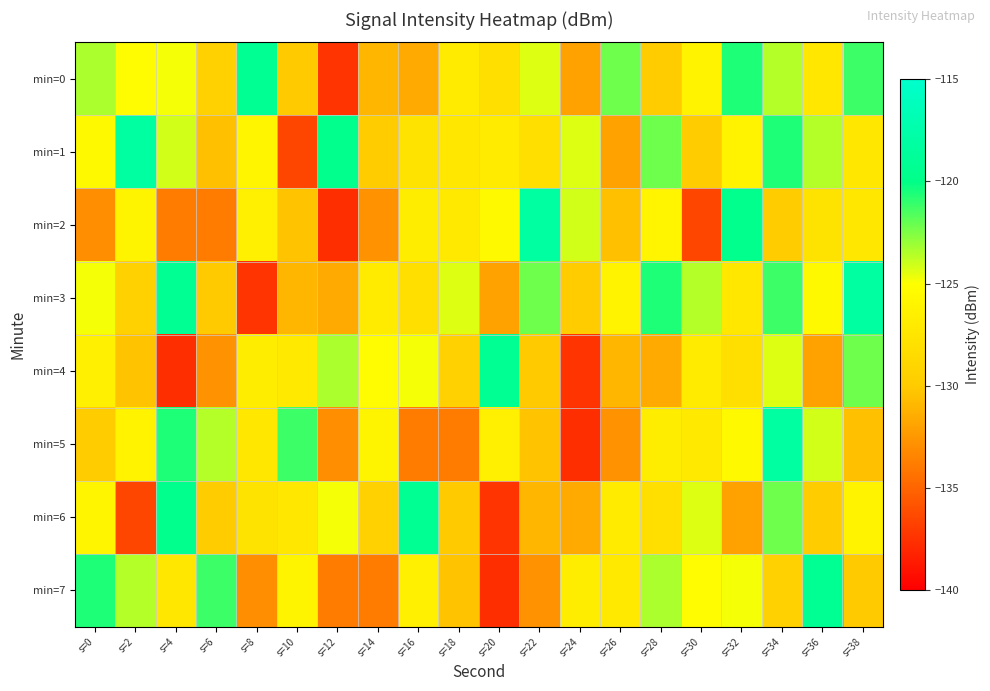

Which has a higher value, s=28 or s=32?

s=32